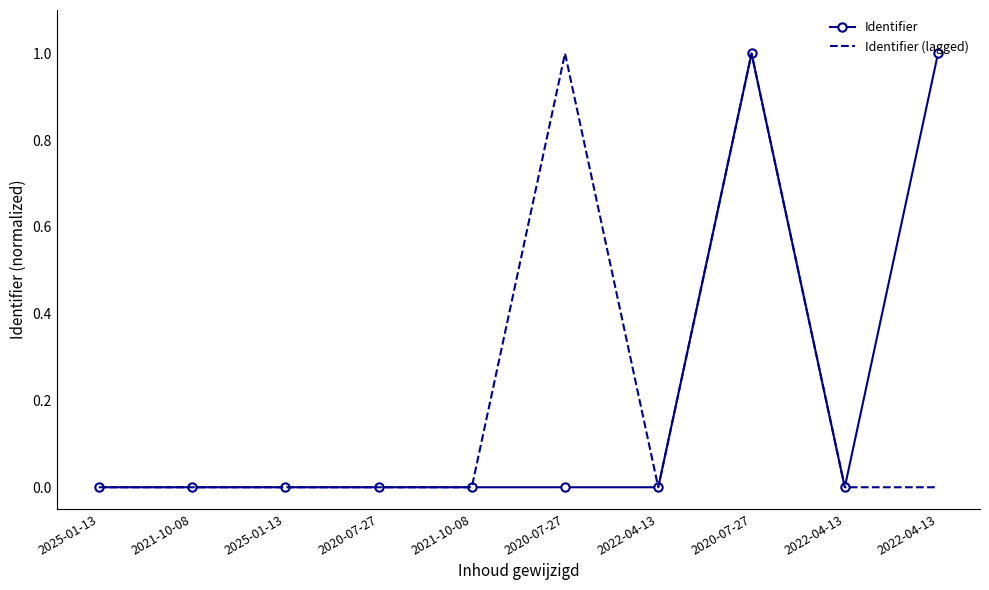

How many times do Identifier (lagged) and Identifier cross each other?

3